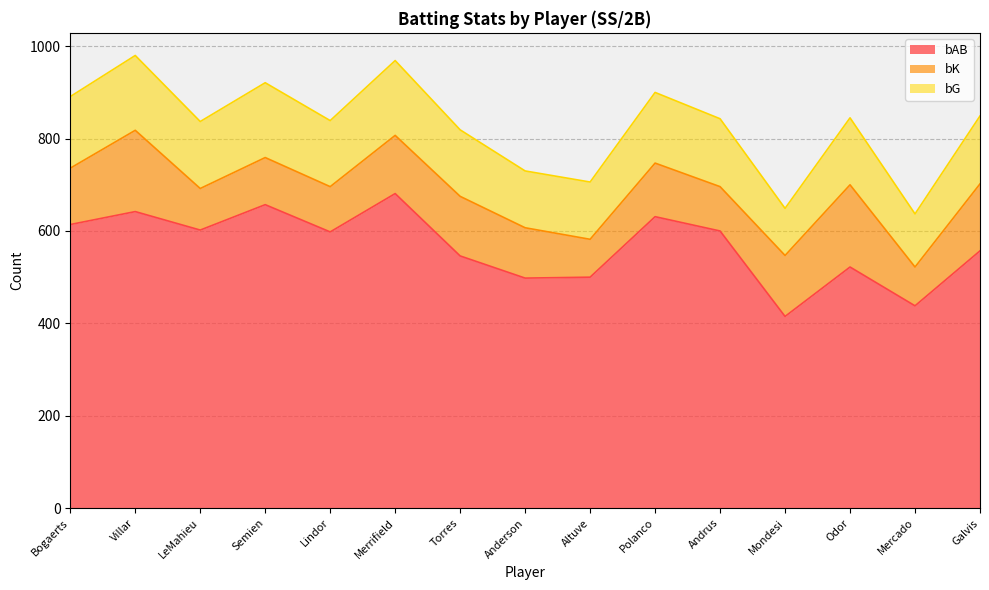

Where do bG and bK first cross each other?

Bogaerts and Villar